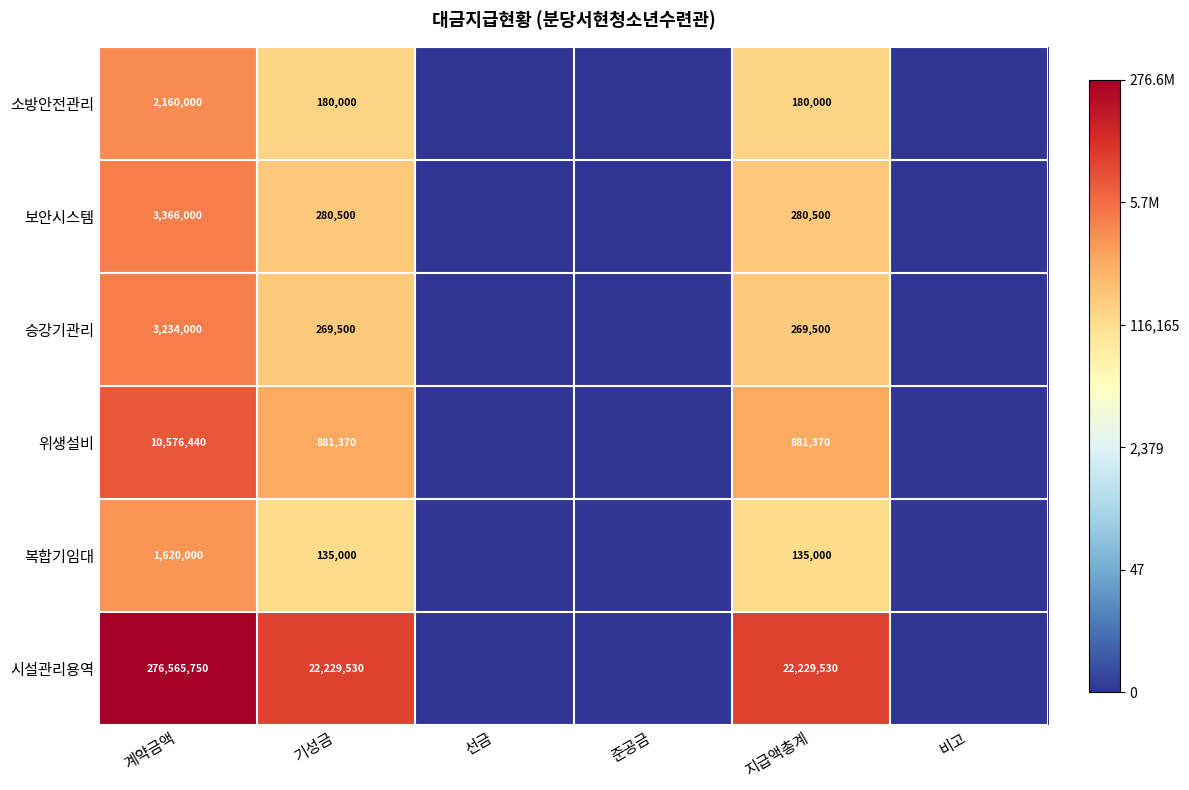

Is the value of 승강기관리 at 계약금액 greater than the value of 시설관리용역 at 계약금액?

No